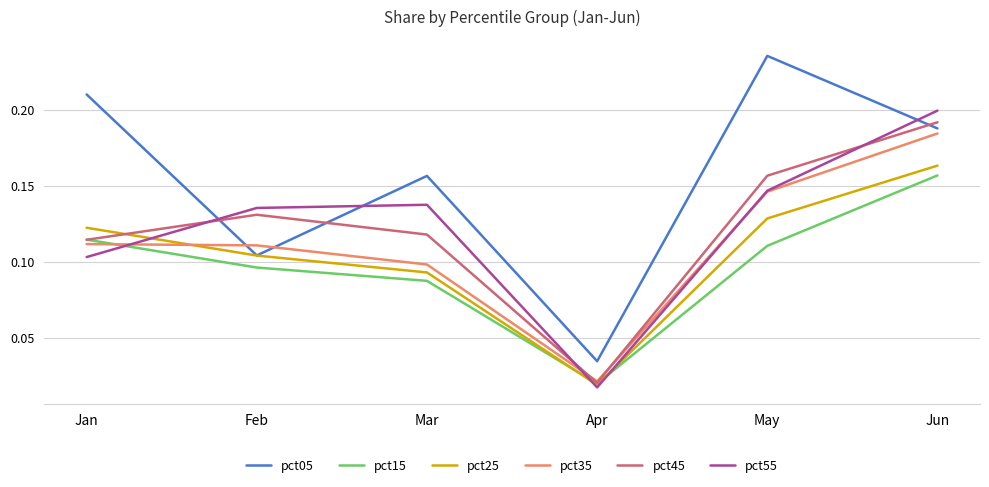

Where do pct05 and pct45 first cross each other?

Jan and Feb